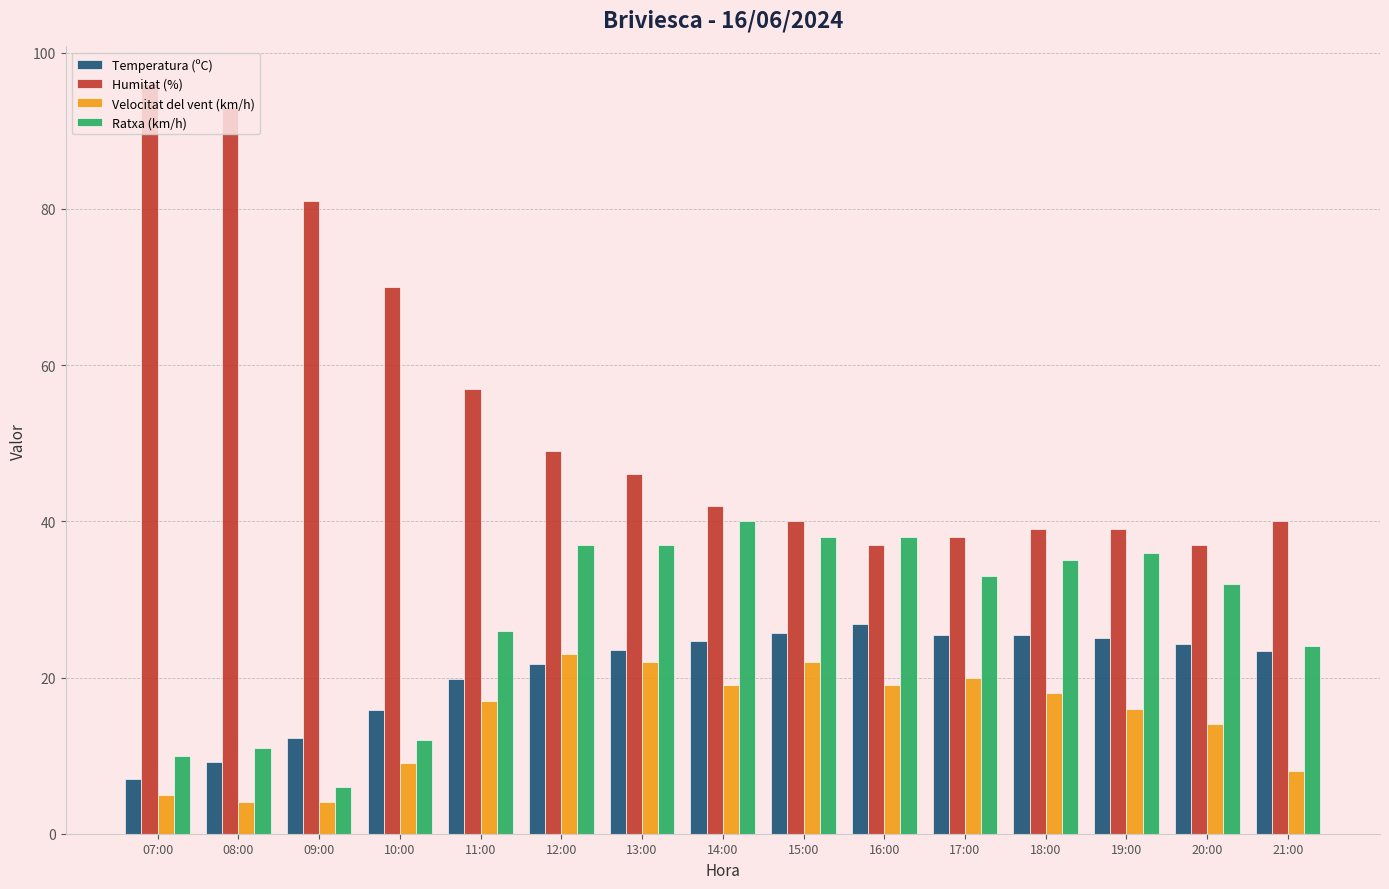

What is the lowest value of the Humitat (%) series?

37.0